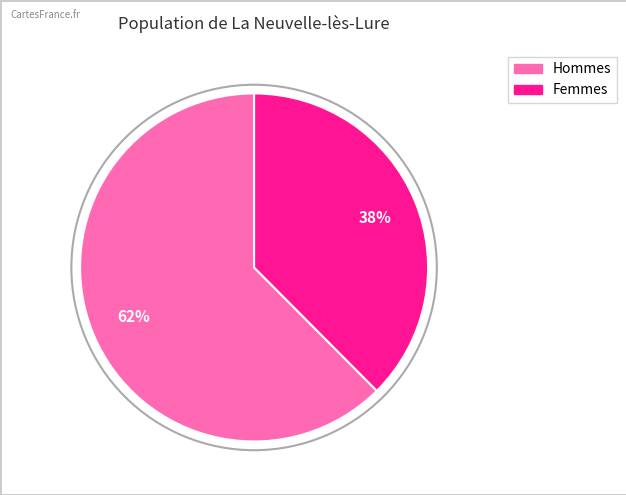

Is there a majority slice in this chart?

Yes